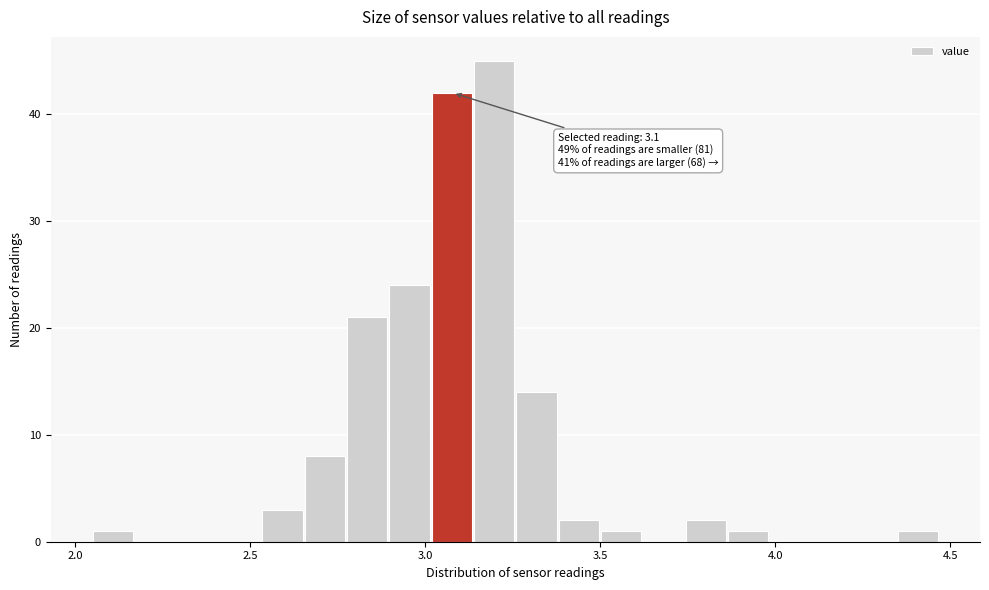

Read against the x-axis, roughly where is the centre of the tallest bar?

3.20